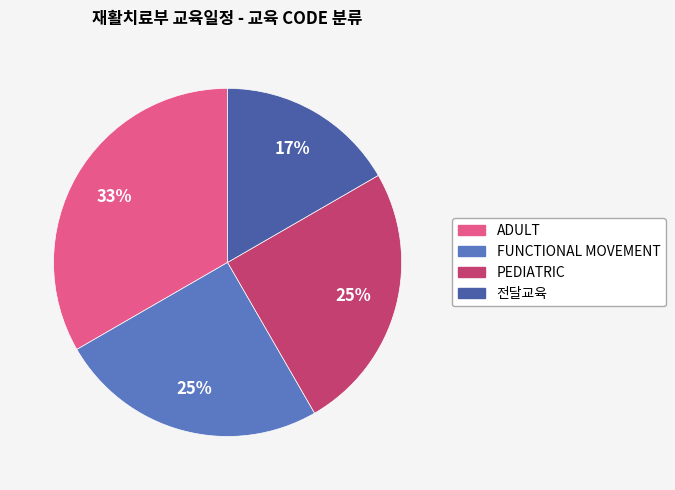

To the nearest percent, what percentage of the pie is ADULT?

33%